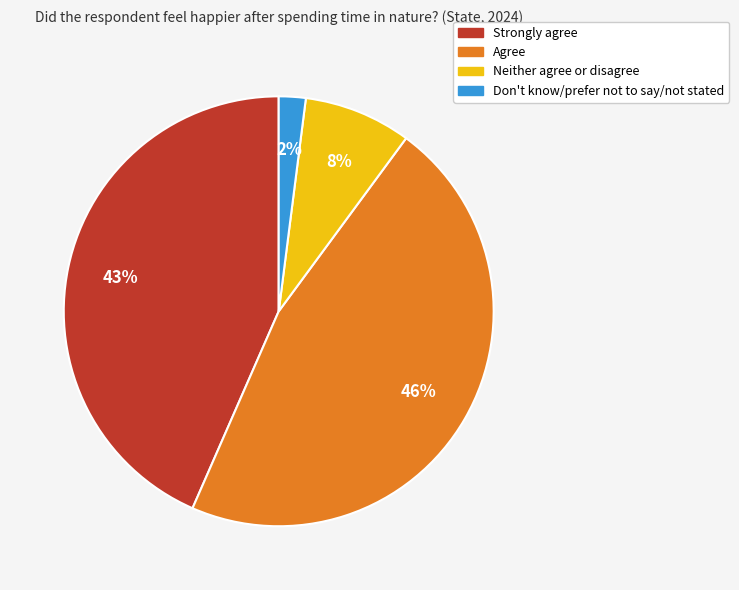

True or false: Agree accounts for 46% of the total.

True